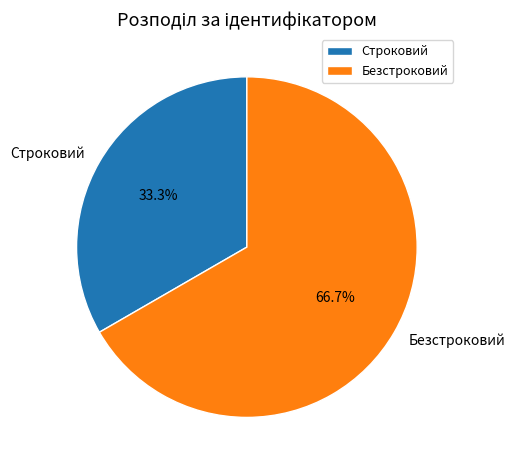

How many slices are in this pie chart?

2